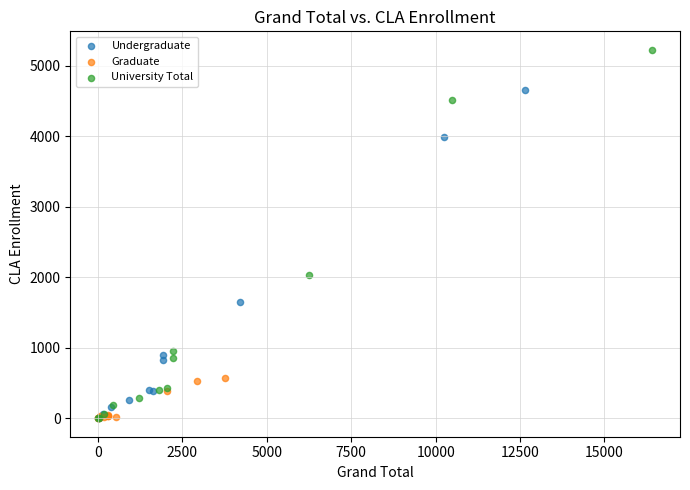

Which series reaches the maximum Y coordinate?

University Total